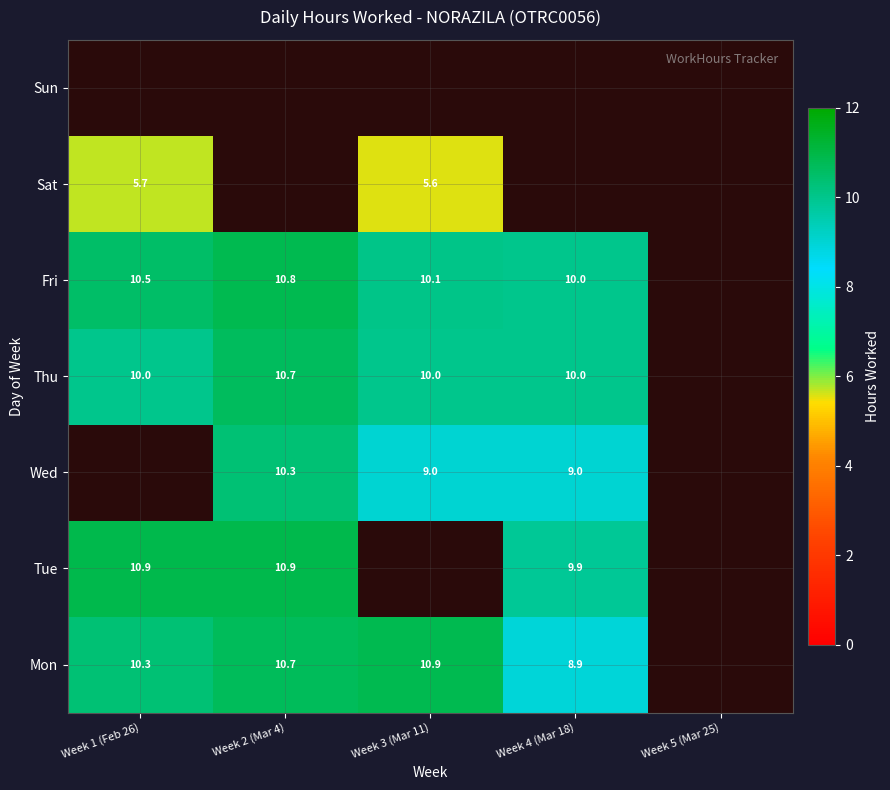

Which has a higher value, Week 3 (Mar 11) or Week 4 (Mar 18)?

Week 3 (Mar 11)